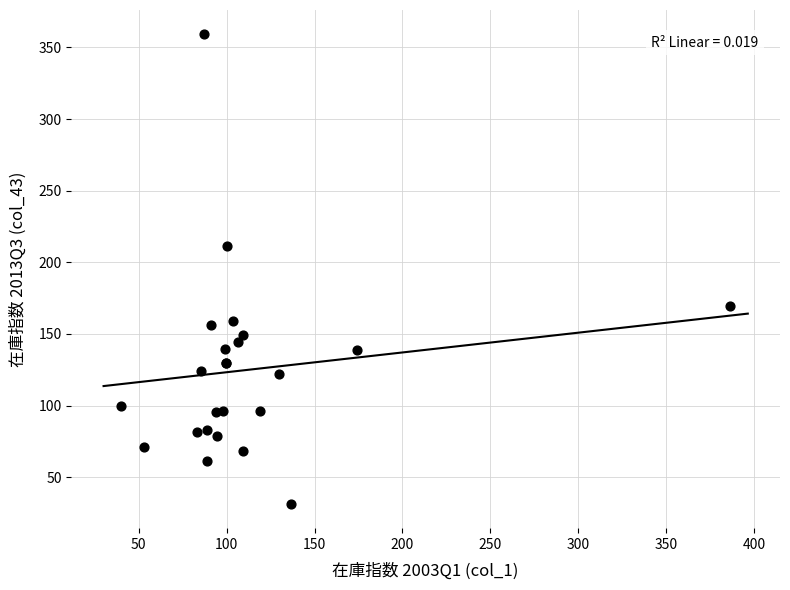

What Y value in the scatter plot is closest to 195?

211.4